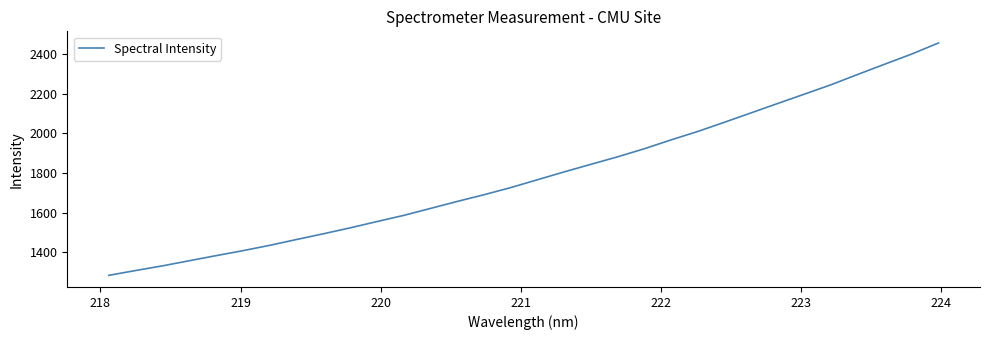

What is the maximum value shown in the chart?

2454.4